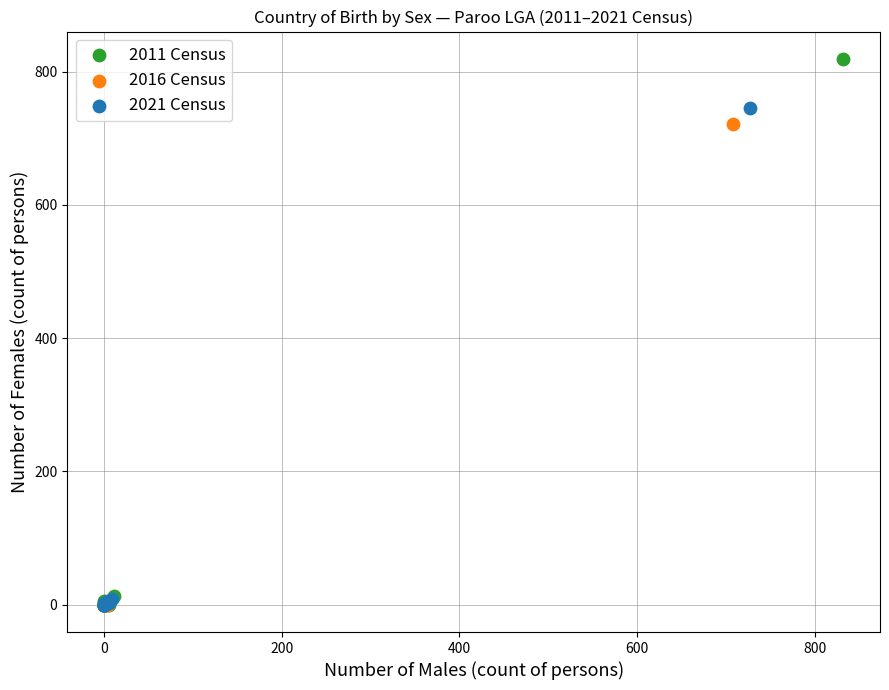

Which series contains the highest Y value?

2011 Census